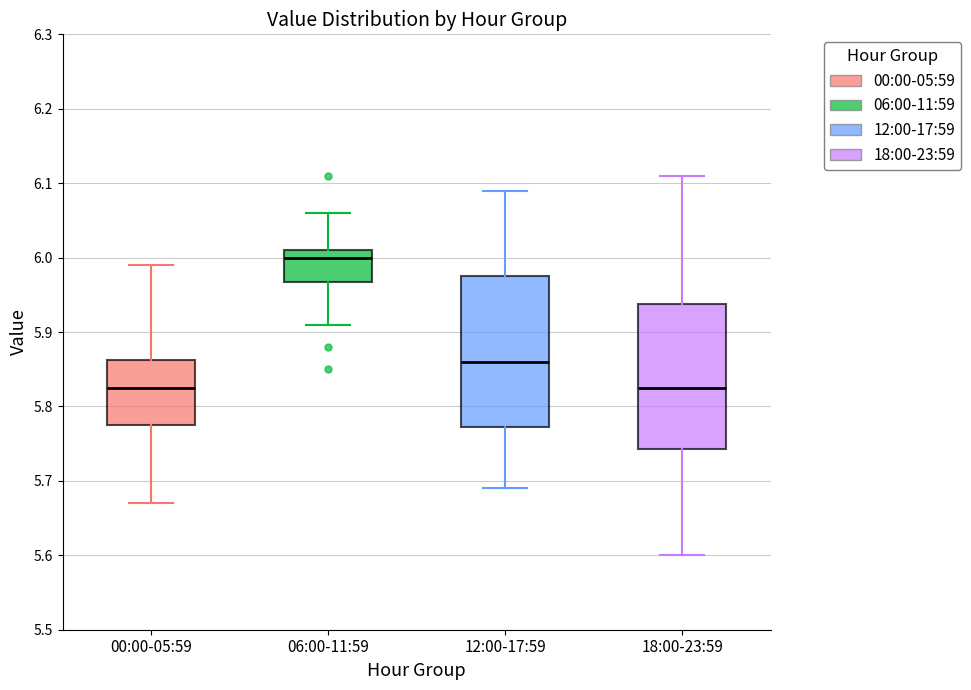

Reading left to right, transcribe this box plot: for each box, give where its median line is, the range the box spans, and where its two whiskers end, as read against the y-axis. The values are not printed on the chart, so give them approximately, as read against the axis.

00:00-05:59: median 5.83, box 5.78 to 5.86, whiskers 5.67 to 5.99
06:00-11:59: median 6.00, box 5.97 to 6.01, whiskers 5.91 to 6.06
12:00-17:59: median 5.86, box 5.77 to 5.98, whiskers 5.69 to 6.09
18:00-23:59: median 5.83, box 5.74 to 5.94, whiskers 5.60 to 6.11